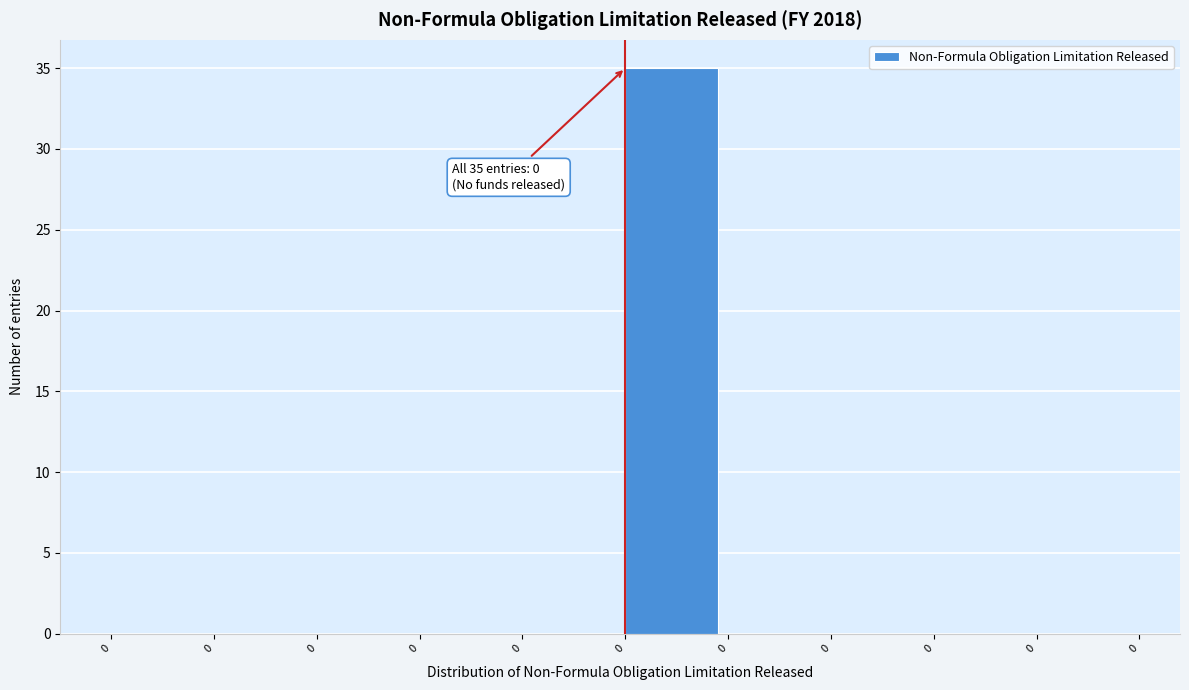

Are the bars horizontal?

No